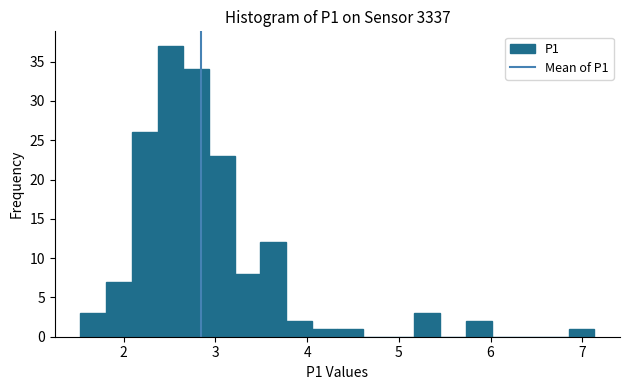

Read against the x-axis, roughly where is the centre of the tallest bar?

2.5